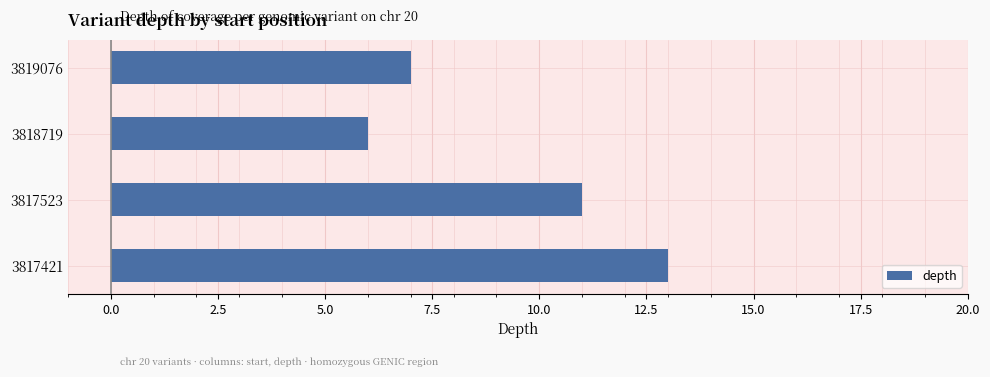

How many data points are less than 11?

2